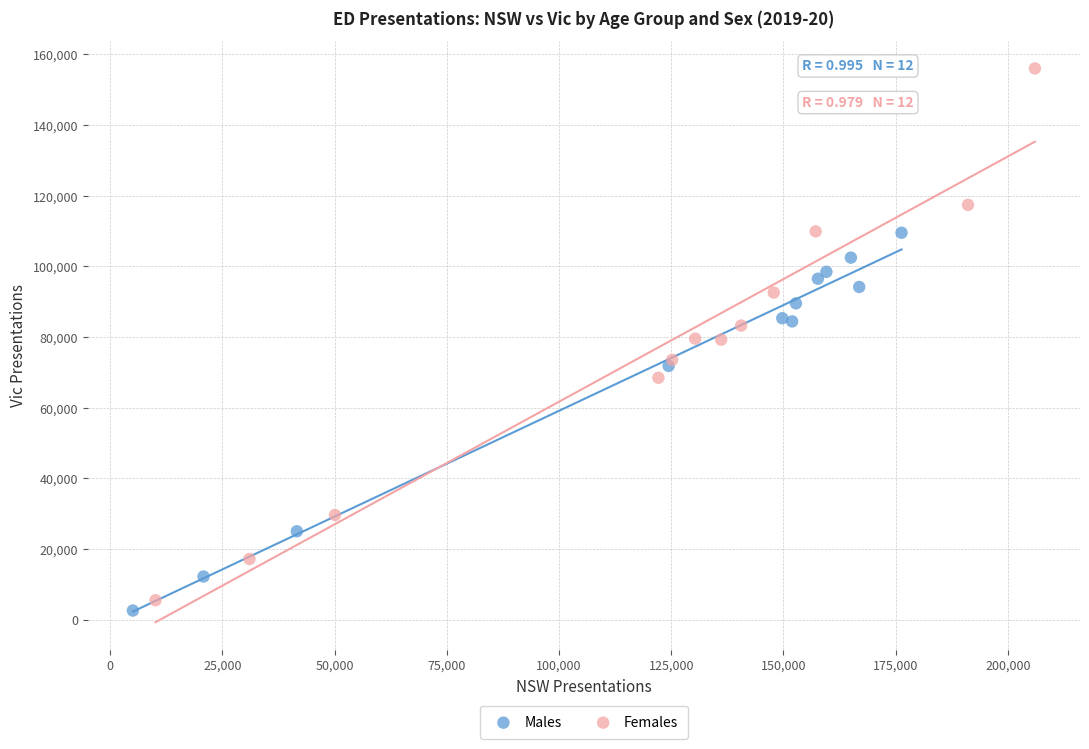

Which series reaches the maximum Y coordinate?

Females